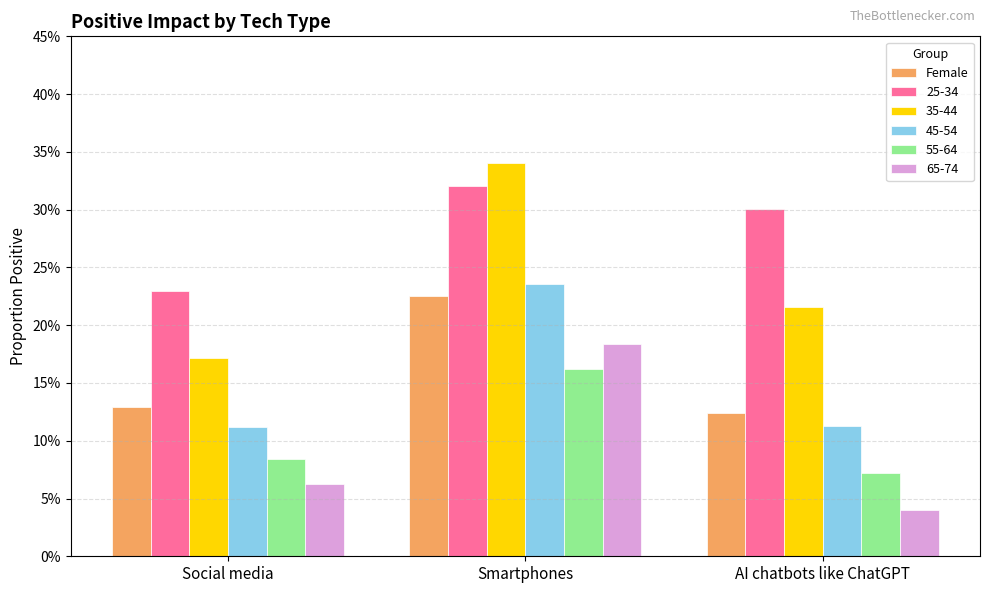

What is the difference between the highest and lowest values at Social media?

16.7